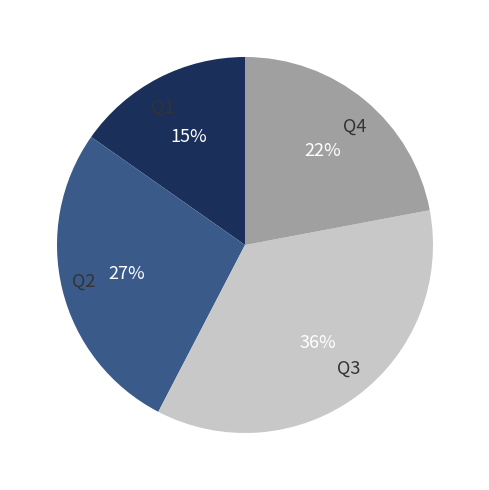

Which slice is the largest?

Q3